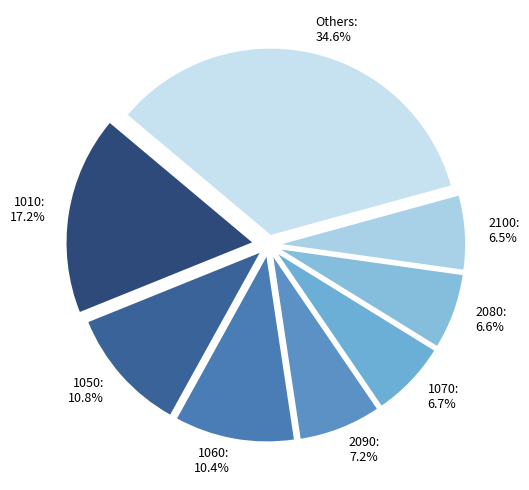

Which category has the biggest portion of the pie?

Others